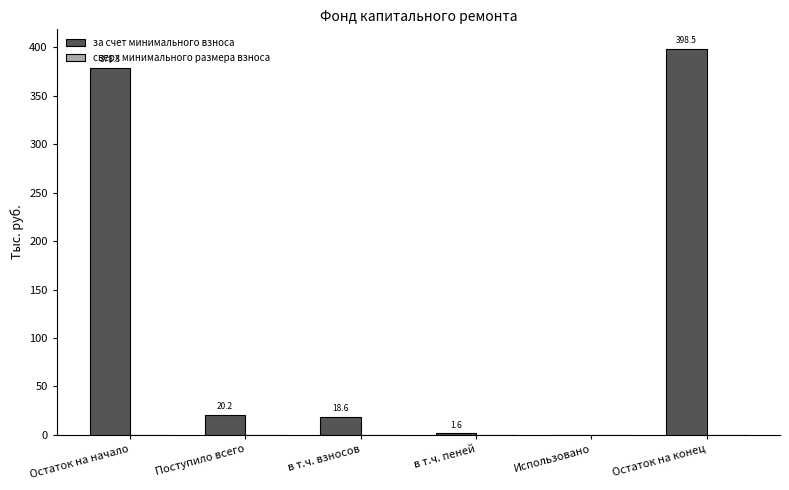

What is the sum of the values at Поступило всего and Использовано?

20.2